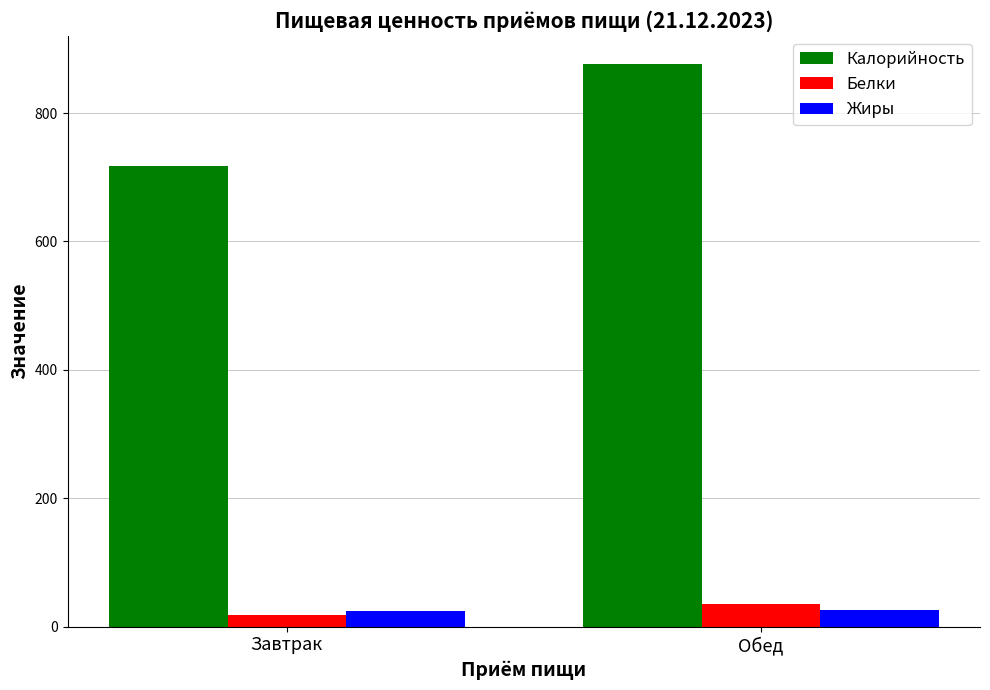

What is the label of the 1st bar from the right?

Обед